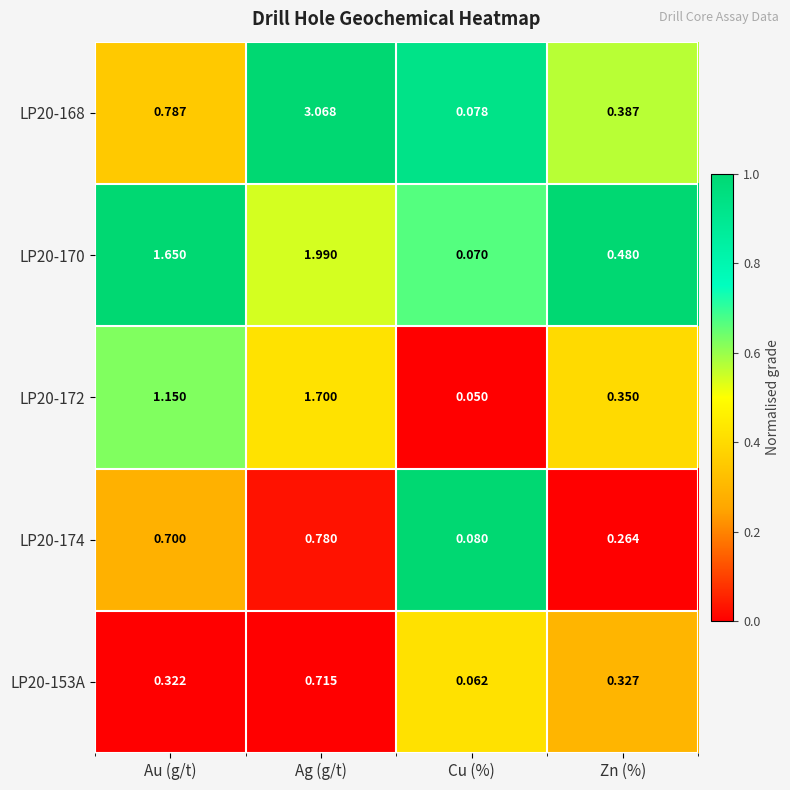

What is the difference between the highest and lowest values at Au (g/t)?

1.3